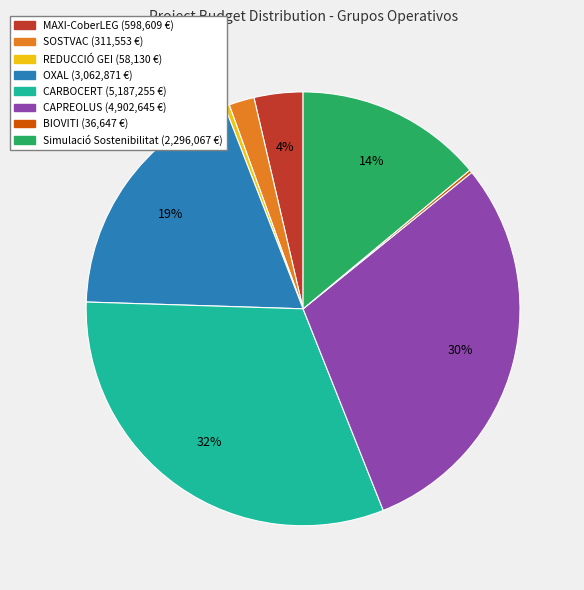

Approximately how many times larger is the value at SOSTVAC compared to OXAL?

0.1